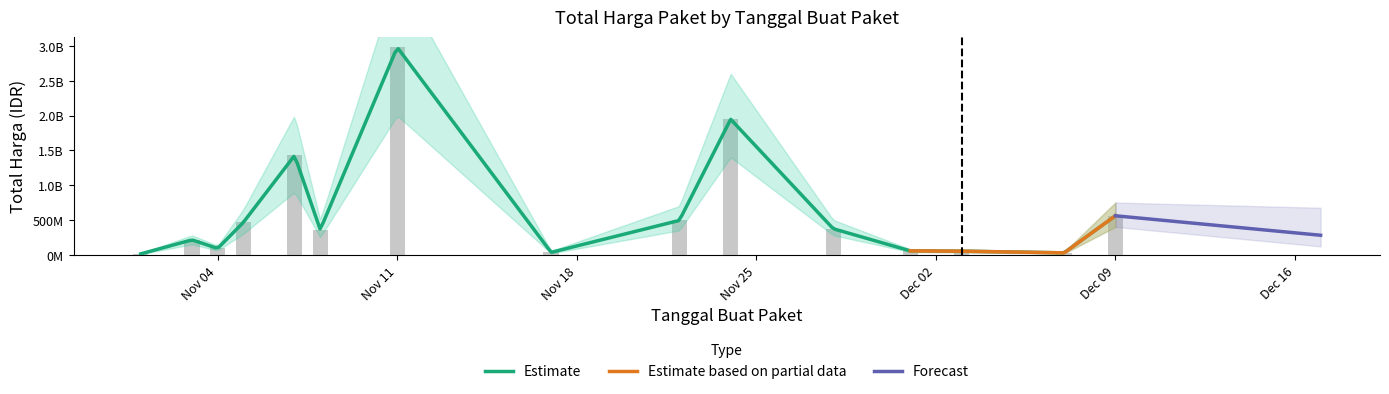

What is the difference between the maximum and second lowest values?

2952551240